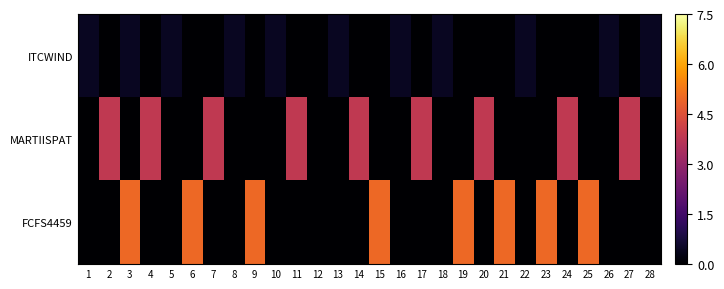

Which category has the highest value across all series?

3